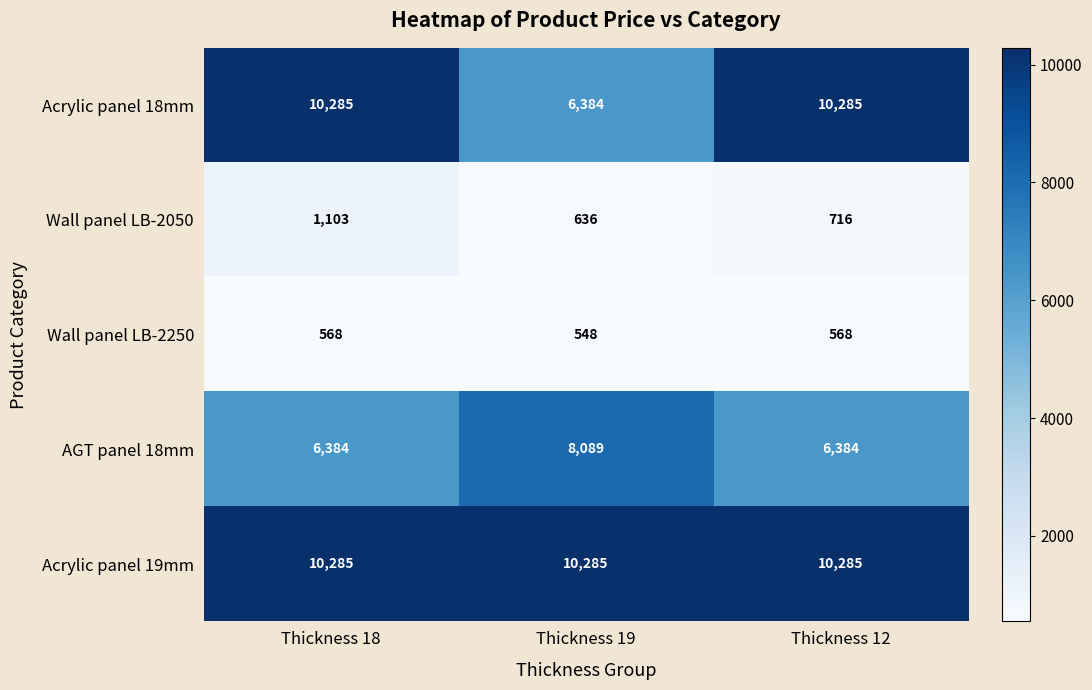

Reading left to right, transcribe all the data shown in this chart.

Acrylic panel 18mm: 10285	6384	10285
Wall panel LB-2050: 1103	636	716
Wall panel LB-2250: 568	548	568
AGT panel 18mm: 6384	8089	6384
Acrylic panel 19mm: 10285	10285	10285